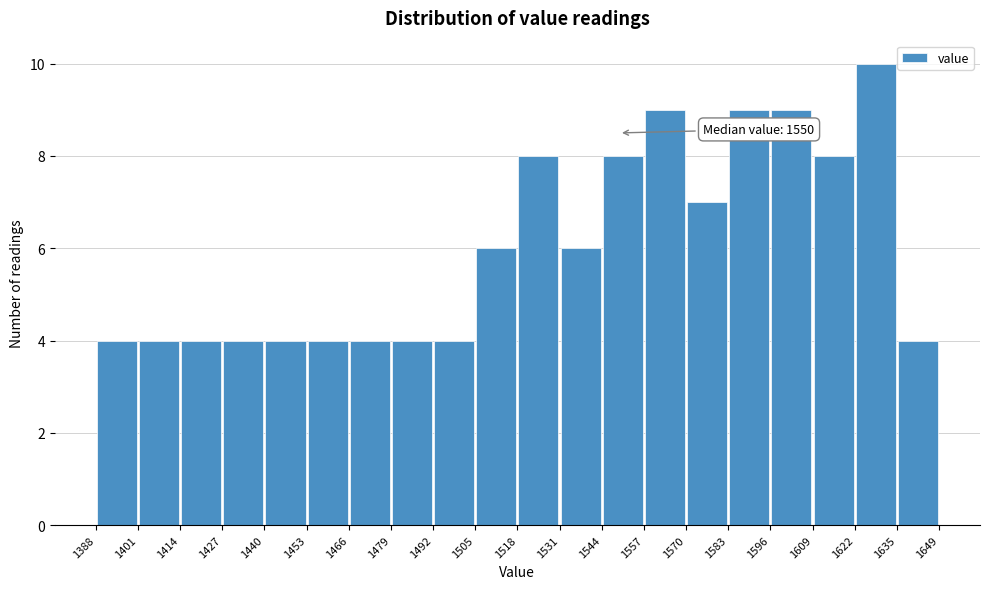

Over which range of the x-axis is the bar tallest?

1622 to 1635